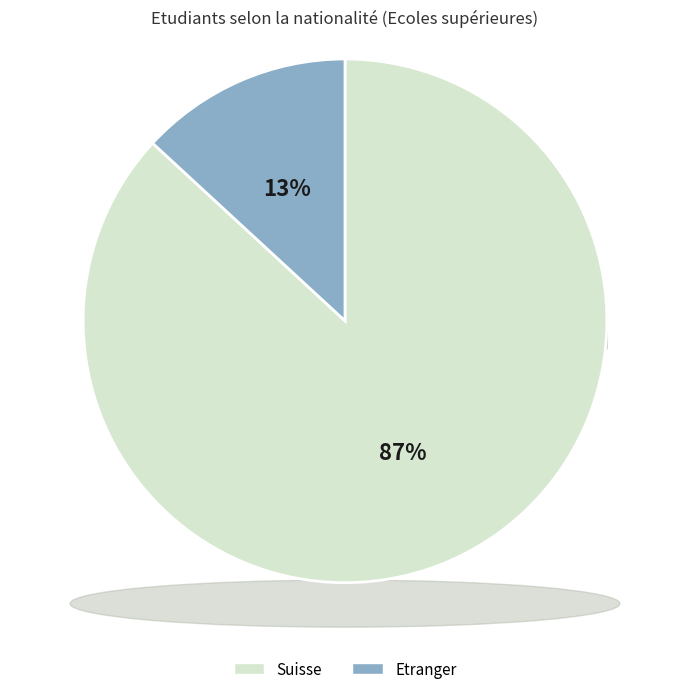

To the nearest percent, what is the difference between the largest and smallest slice percentages?

74%